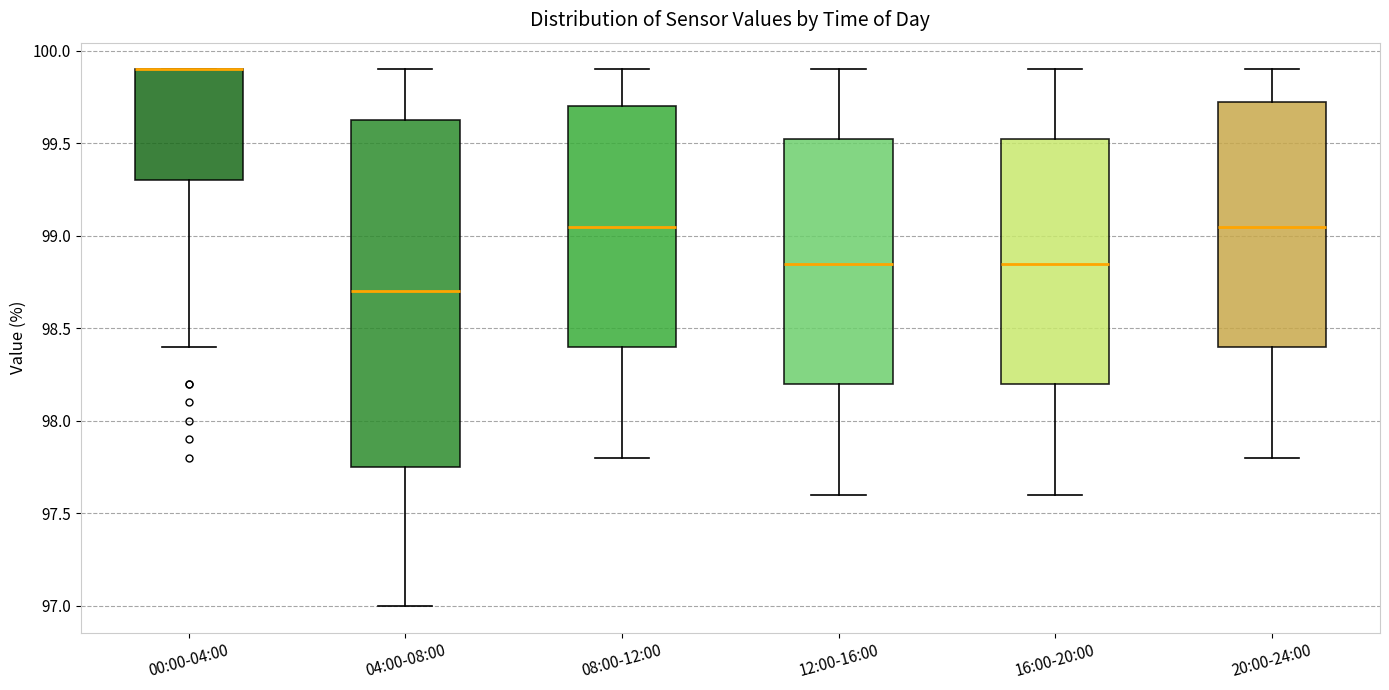

Reading left to right, transcribe this box plot: for each box, give where its median line is, the range the box spans, and where its two whiskers end, as read against the y-axis. The values are not printed on the chart, so give them approximately, as read against the axis.

00:00-04:00: median 99.90 (drawn on the box's upper edge), box 99.30 to 99.90, whiskers 98.40 to 99.90
04:00-08:00: median 98.70, box 97.75 to 99.65, whiskers 97.00 to 99.90
08:00-12:00: median 99.05, box 98.40 to 99.70, whiskers 97.80 to 99.90
12:00-16:00: median 98.85, box 98.20 to 99.55, whiskers 97.60 to 99.90
16:00-20:00: median 98.85, box 98.20 to 99.55, whiskers 97.60 to 99.90
20:00-24:00: median 99.05, box 98.40 to 99.75, whiskers 97.80 to 99.90